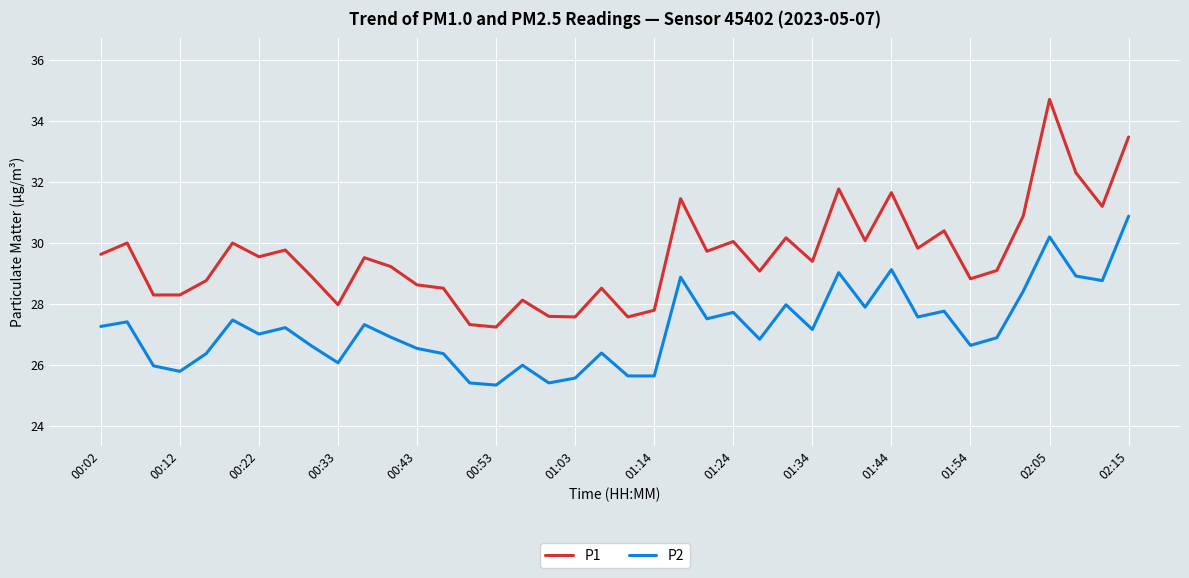

Is this an area chart (filled region under the line)?

No